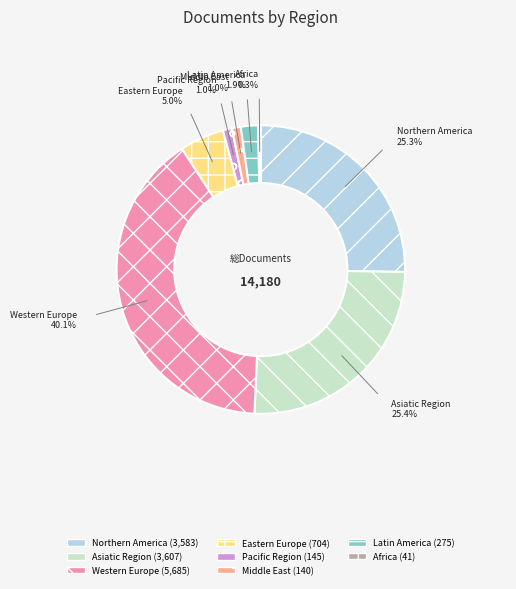

Which has a higher value, Africa or Pacific Region?

Pacific Region